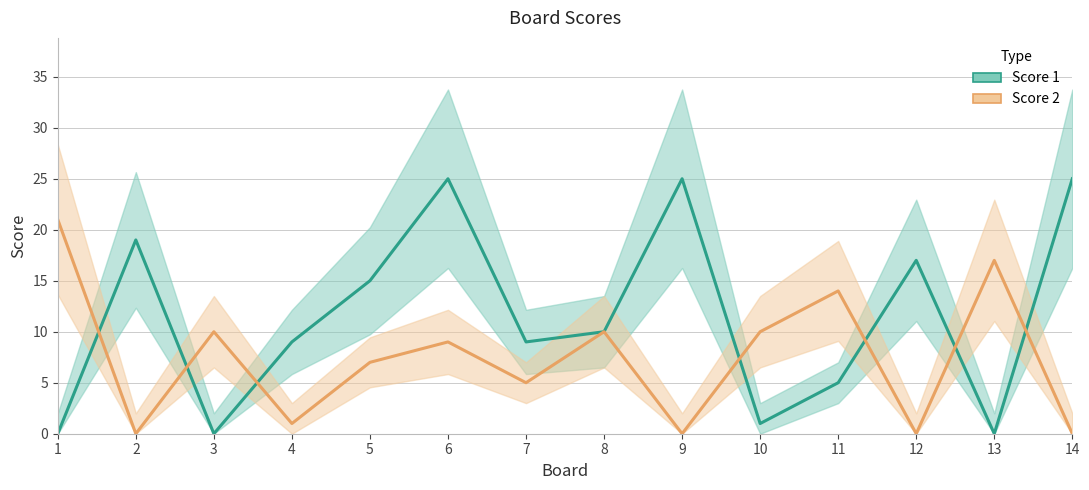

Reading right to left, extract all data points from this chart.

Score 1: 25	0	17	5	1	25	10	9	25	15	9	0	19	0
Score 2: 0	17	0	14	10	0	10	5	9	7	1	10	0	21